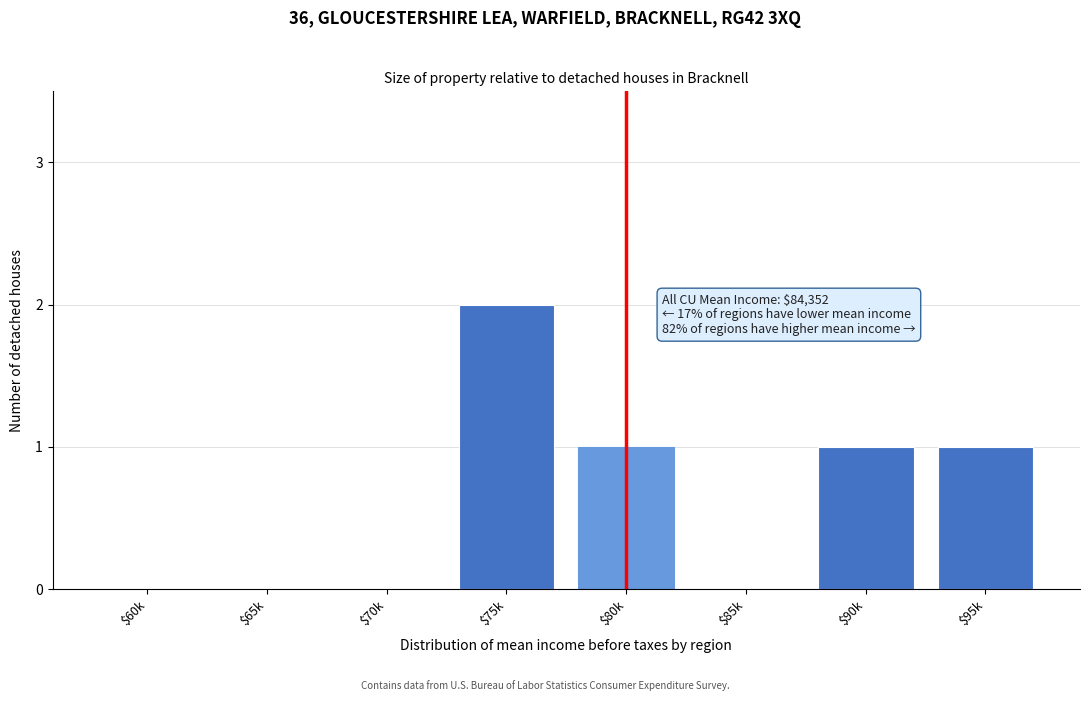

The value at $70k is -1. True or false?

False